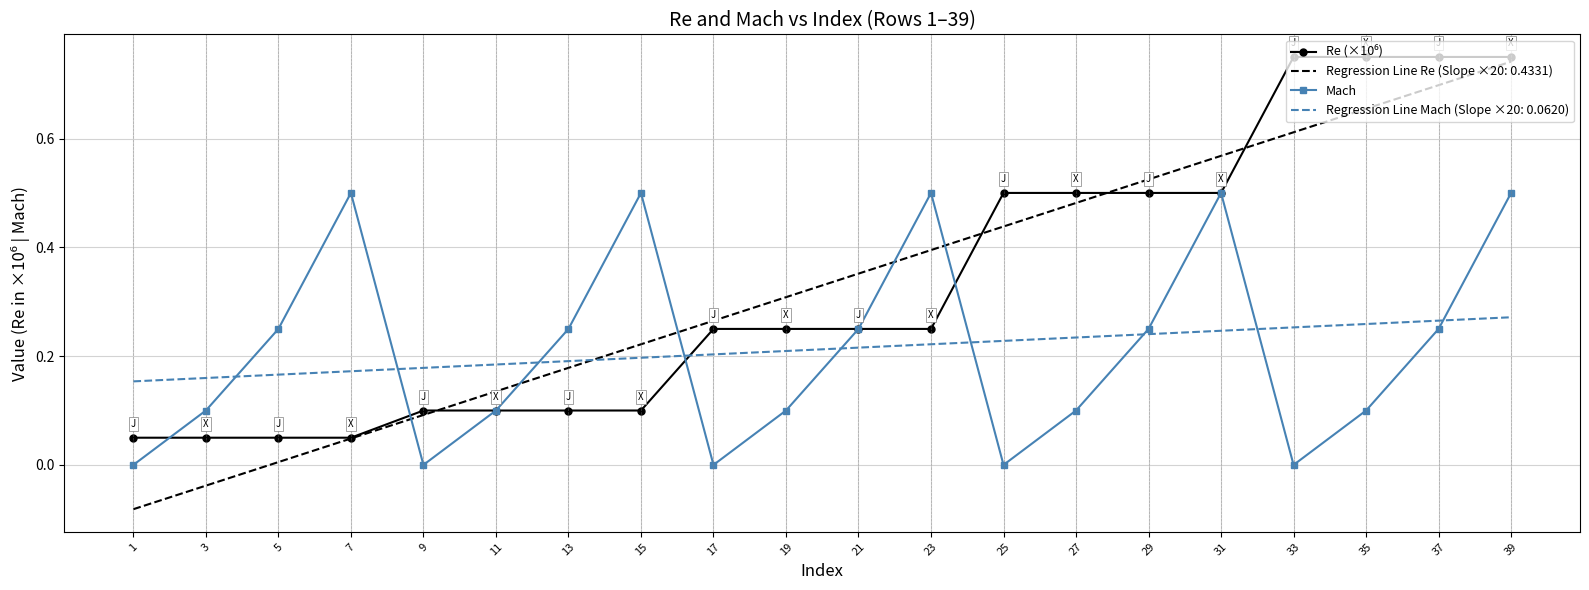

Where do Mach and Regression Line Re (Slope ×20: 0.4331) first cross each other?

7 and 9